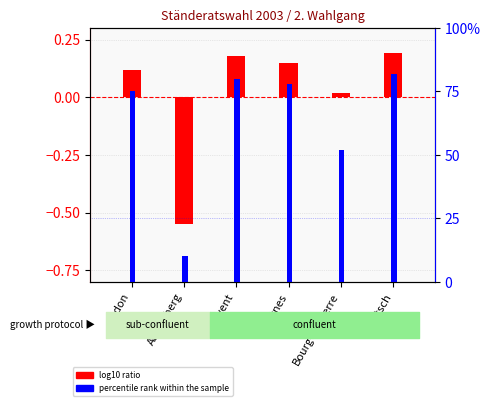

The percentile rank within the sample series shows 44.6 at Bagnes. True or false?

False